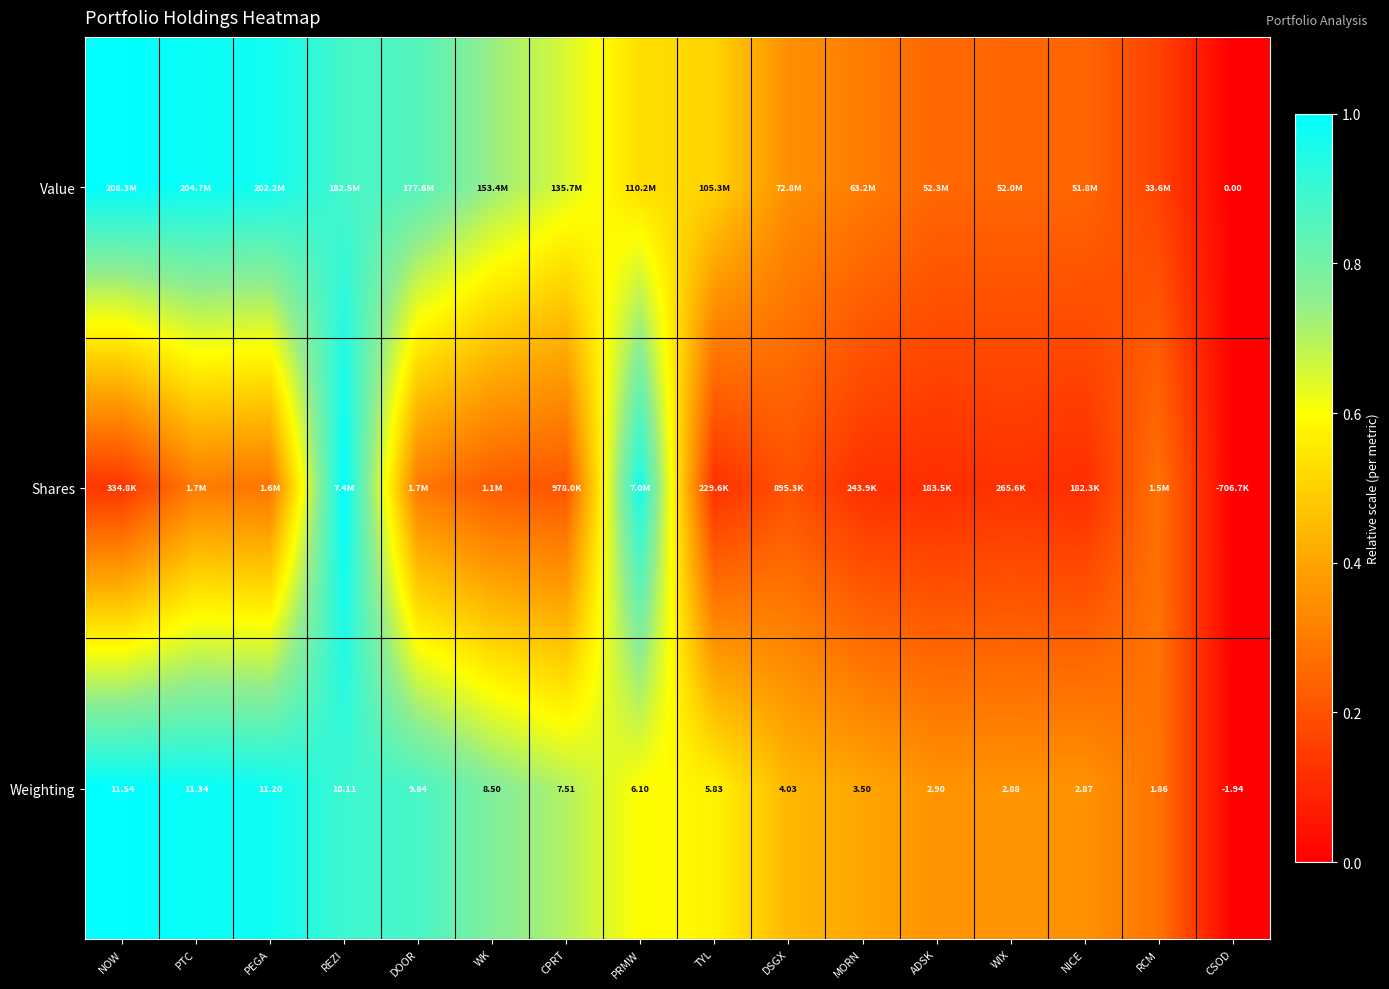

Rank the categories by Shares value from highest to lowest.

REZI, PRMW, PTC, DOOR, PEGA, RCM, WK, CPRT, DSGX, NOW, WIX, MORN, TYL, ADSK, NICE, CSOD